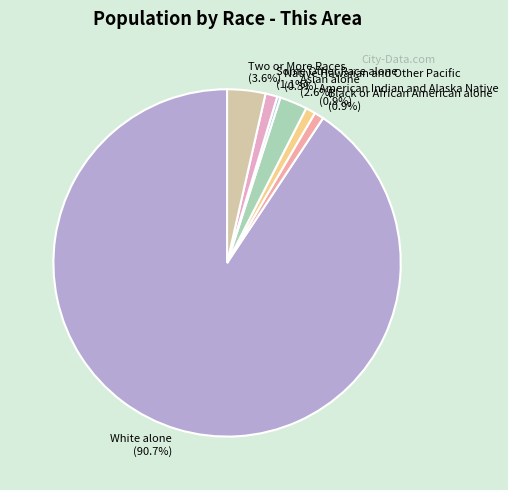

What is the largest slice in the pie chart?

White alone